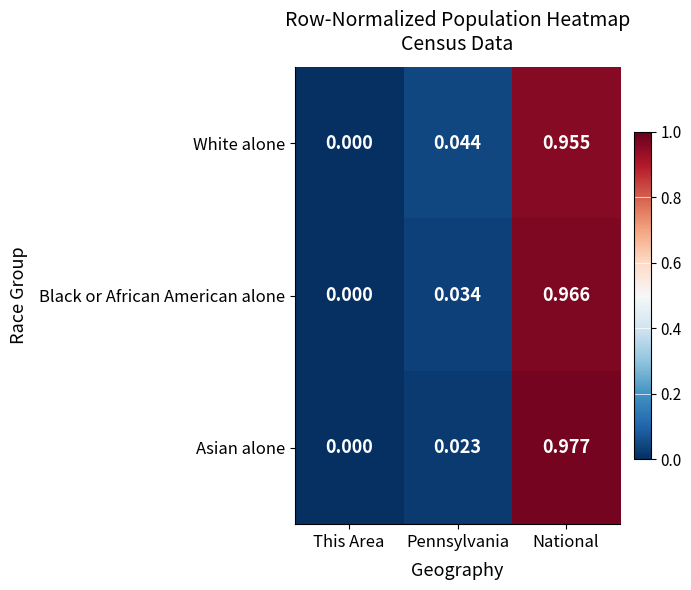

Which series changed the most between This Area and Pennsylvania?

White alone